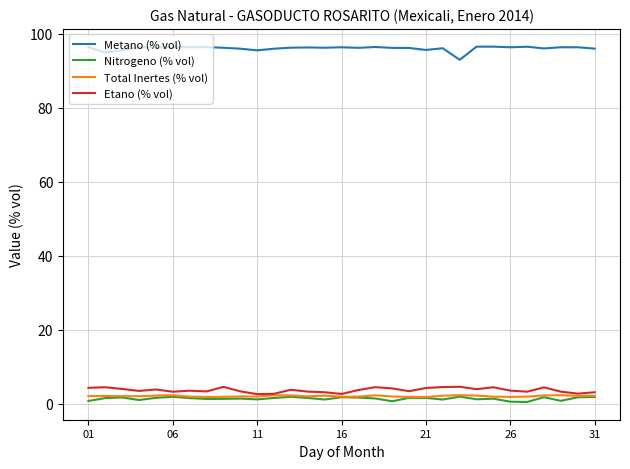

What is the sum of all Nitrogeno (% vol) values?

41.8